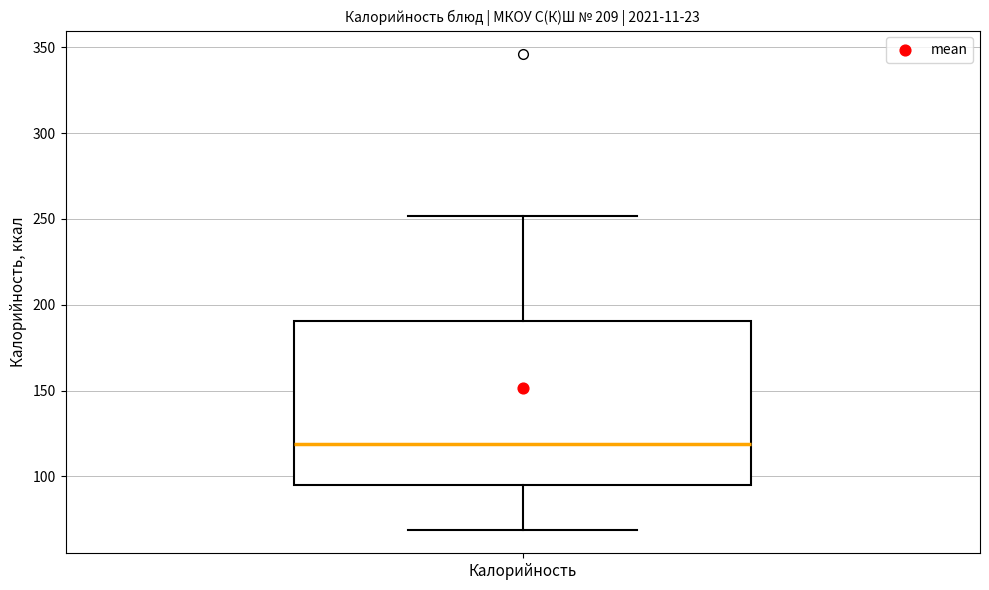

Where is the lower edge of the box for Калорийность on the y-axis? The values are not printed on the chart, so give them approximately, as read against the axis.

95